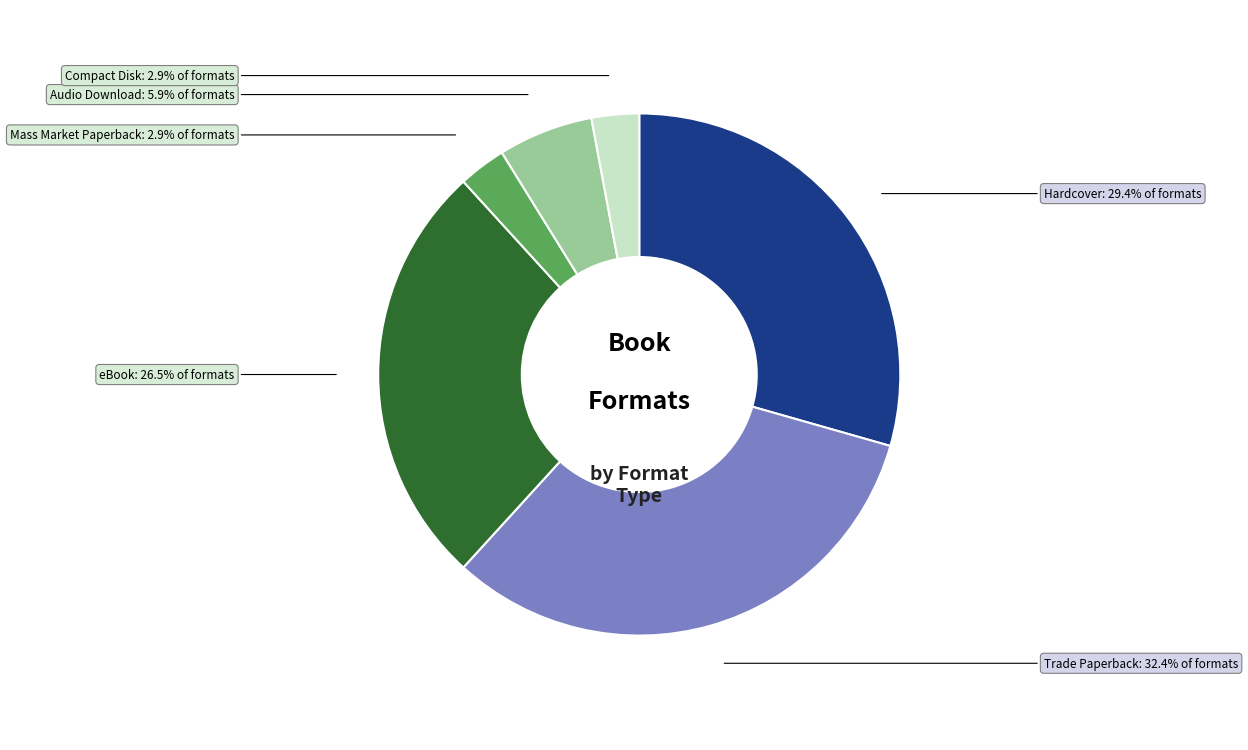

What percentage is NOT represented by eBook?

73.5%